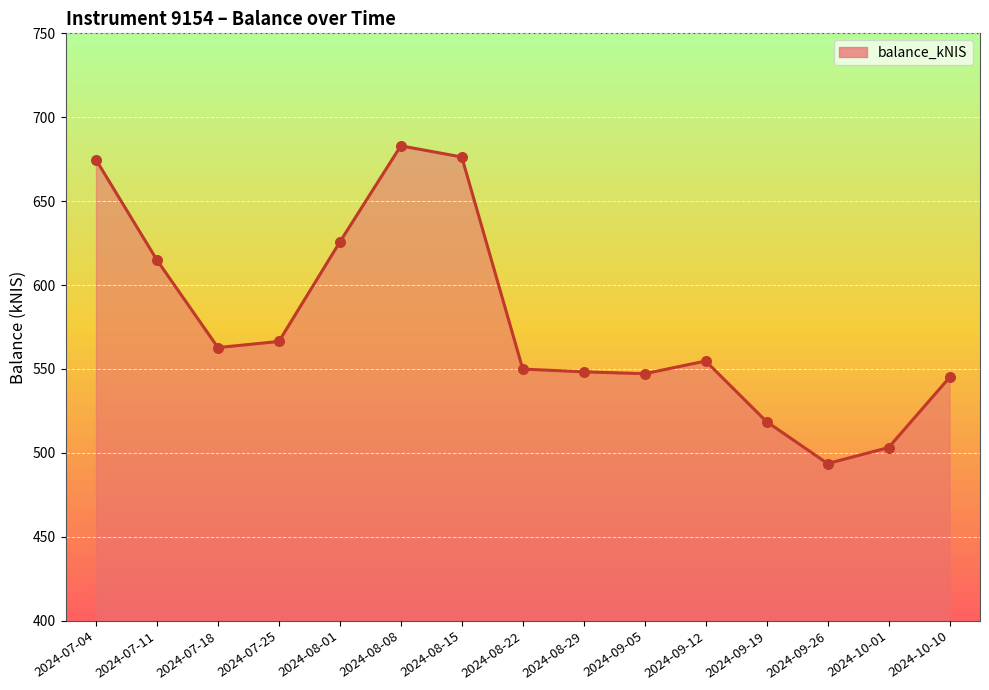

What is the change in value from 2024-07-18 to 2024-08-15?

+113.6